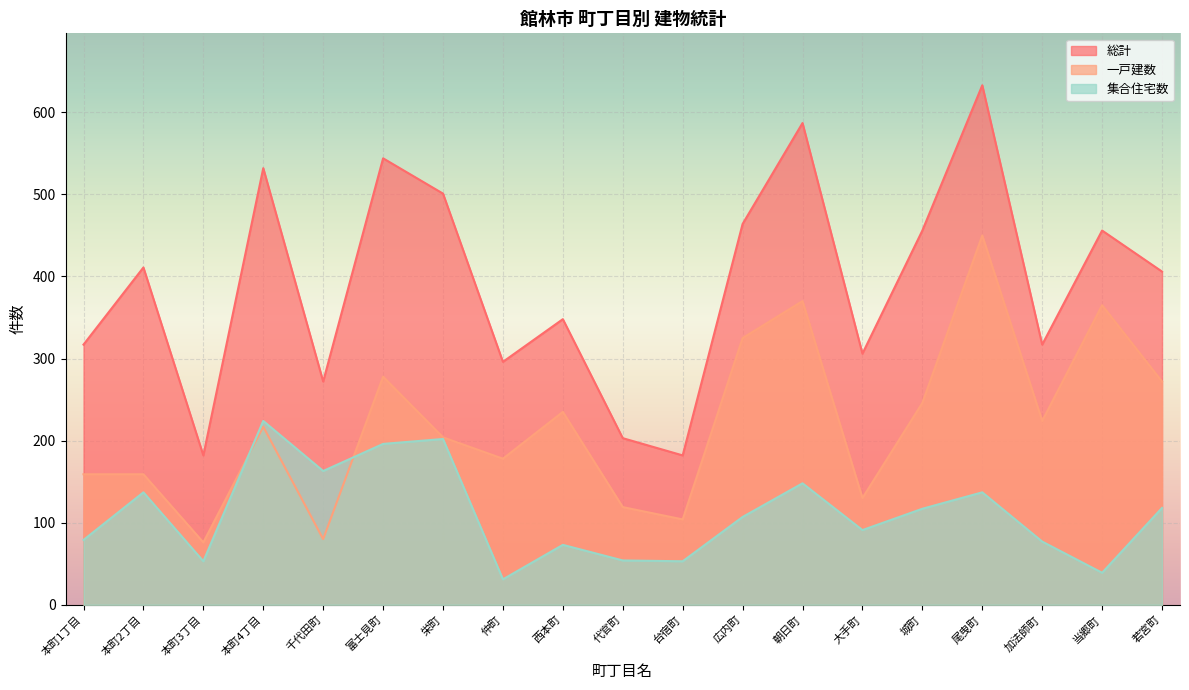

What is the difference between the highest and lowest values at 富士見町?

348